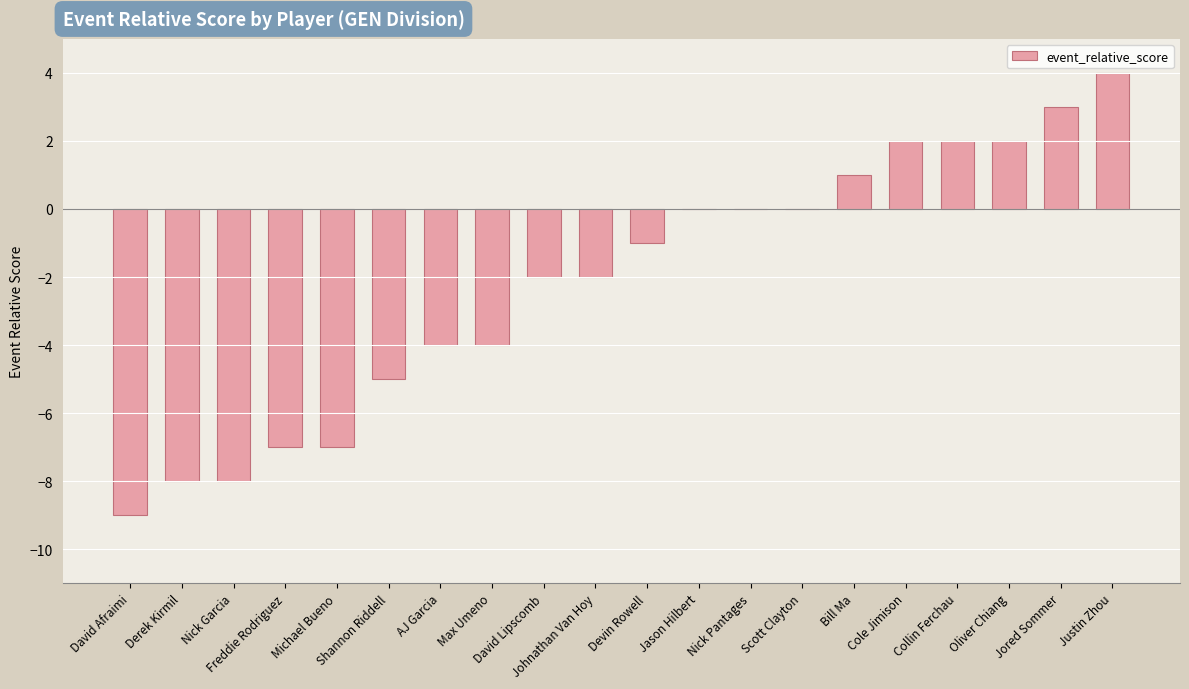

What is the average value?

-2